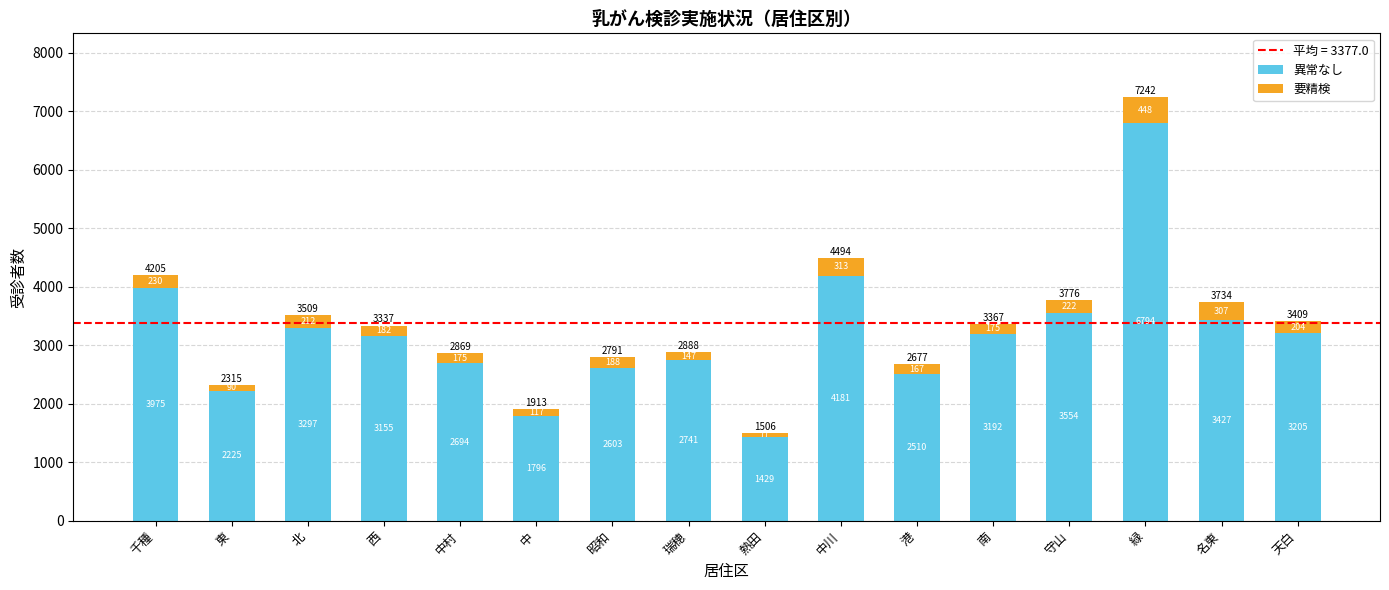

What is the difference between the 異常なし values at 熱田 and 港?

1081